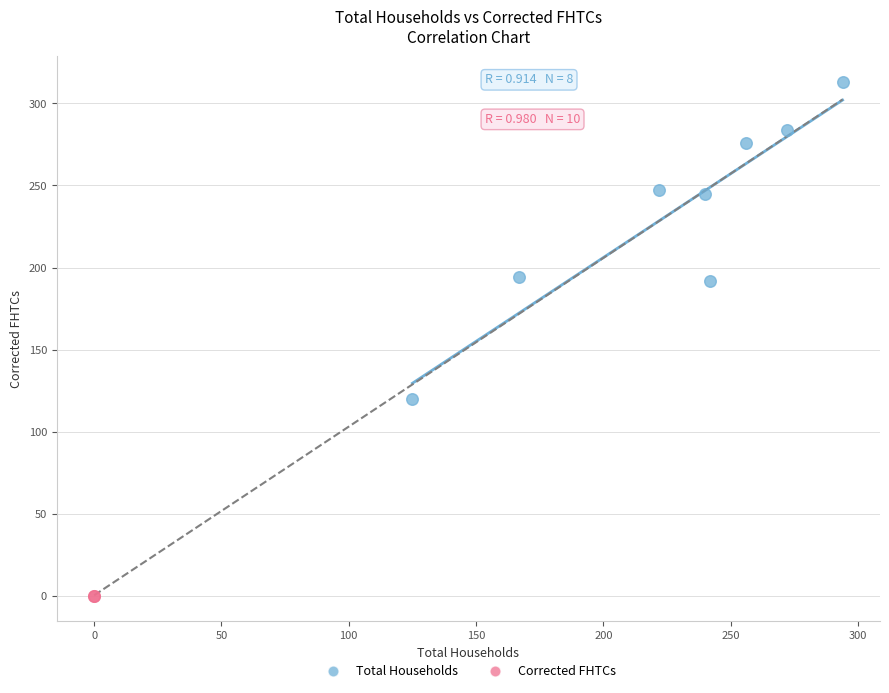

Which series contains the lowest Y value?

Corrected FHTCs